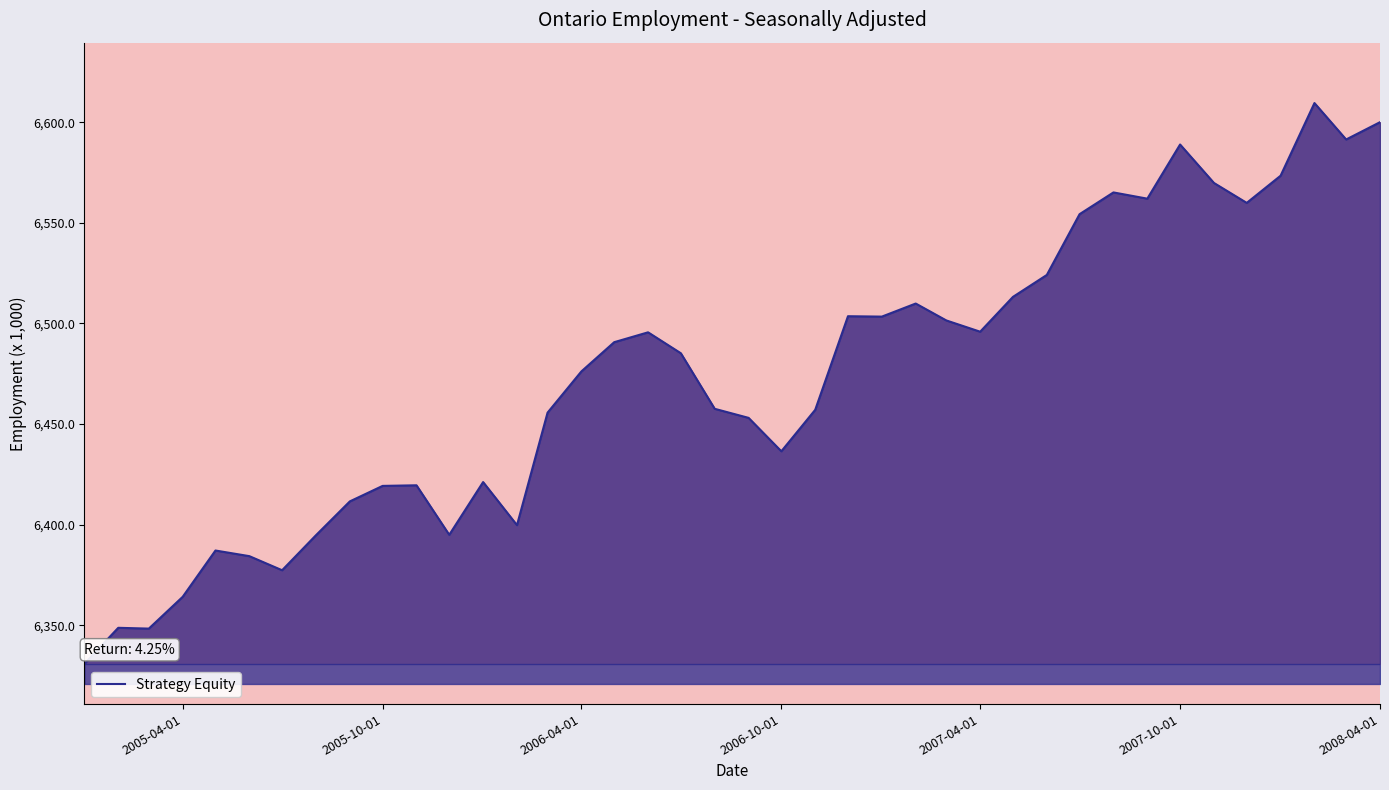

What is the difference between the values at 2007-10-01 and 9?

34.9